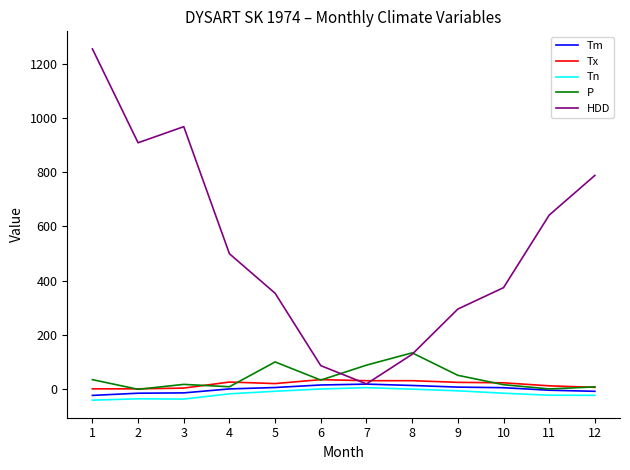

What are all the series names shown in the legend?

Tm, Tx, Tn, P, HDD